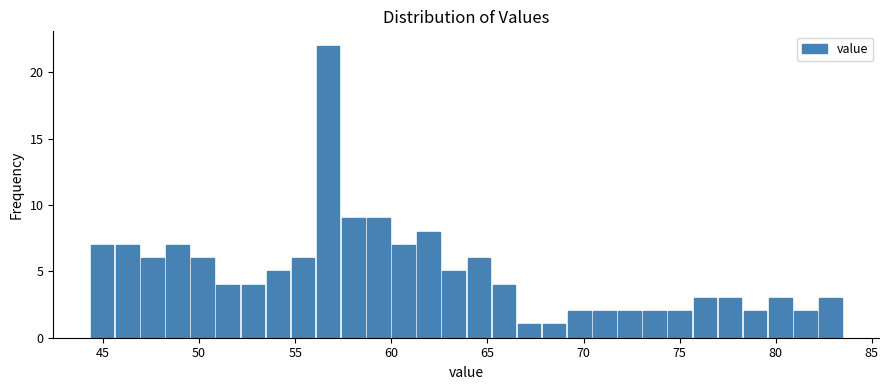

Read against the x-axis, roughly where is the centre of the tallest bar?

56.5